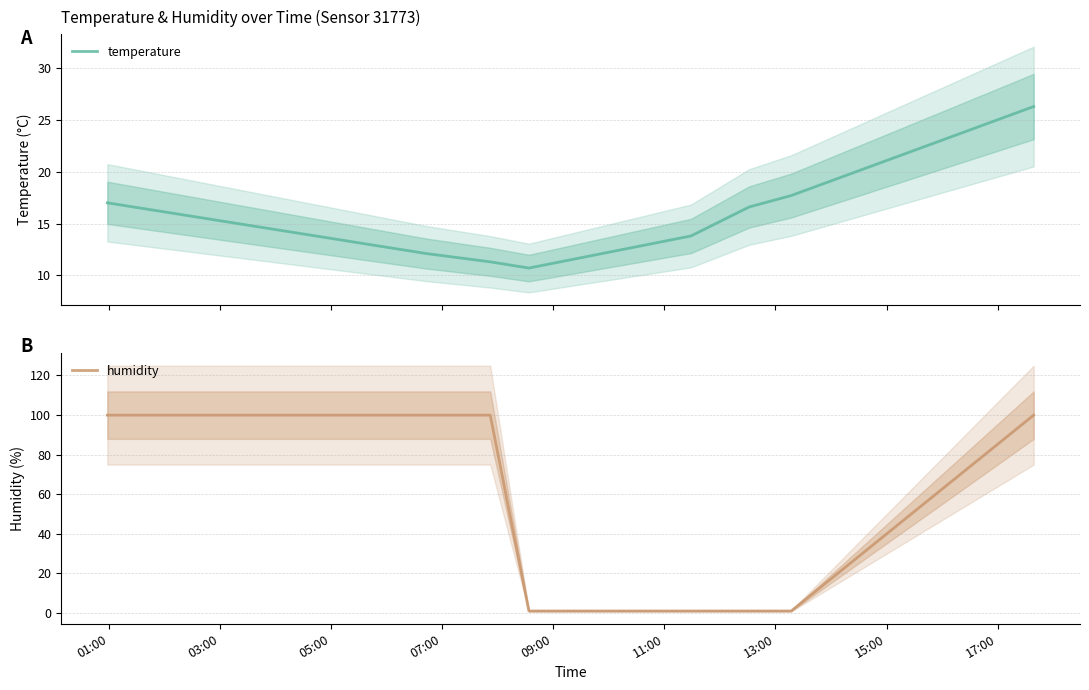

What is the minimum value for temperature?

10.7